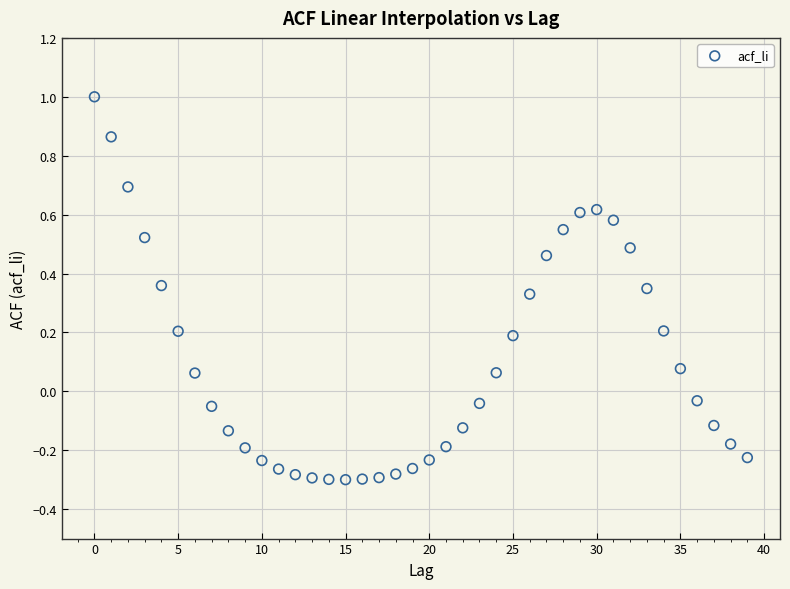

What is the range of Y values (max minus min)?

1.3